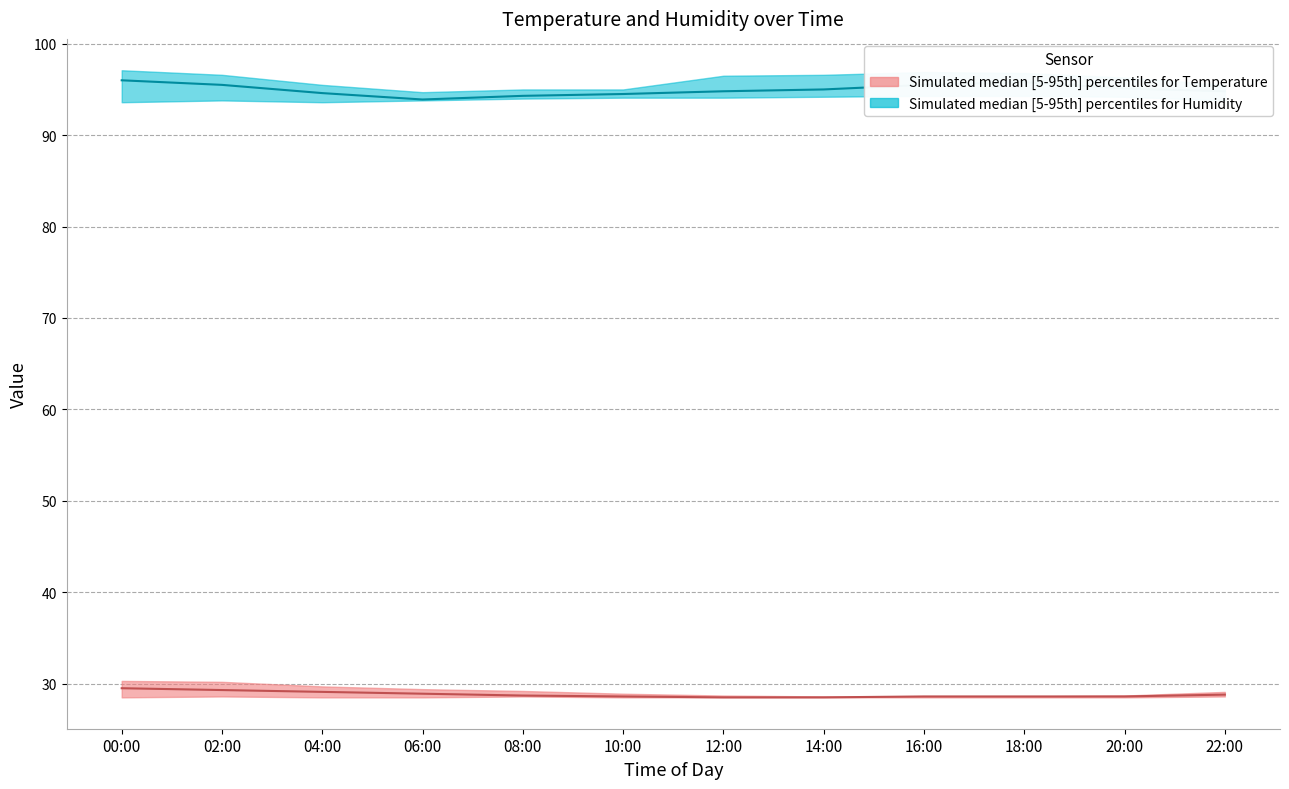

True or false: Humidity_lower has a value of 94.3 at 16:00.

True